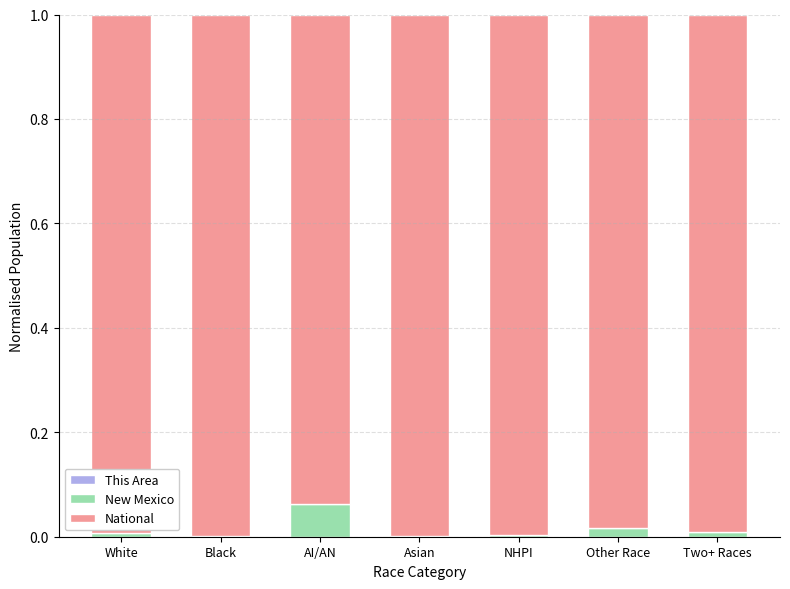

Are the bars grouped side by side (vs. stacked)?

No